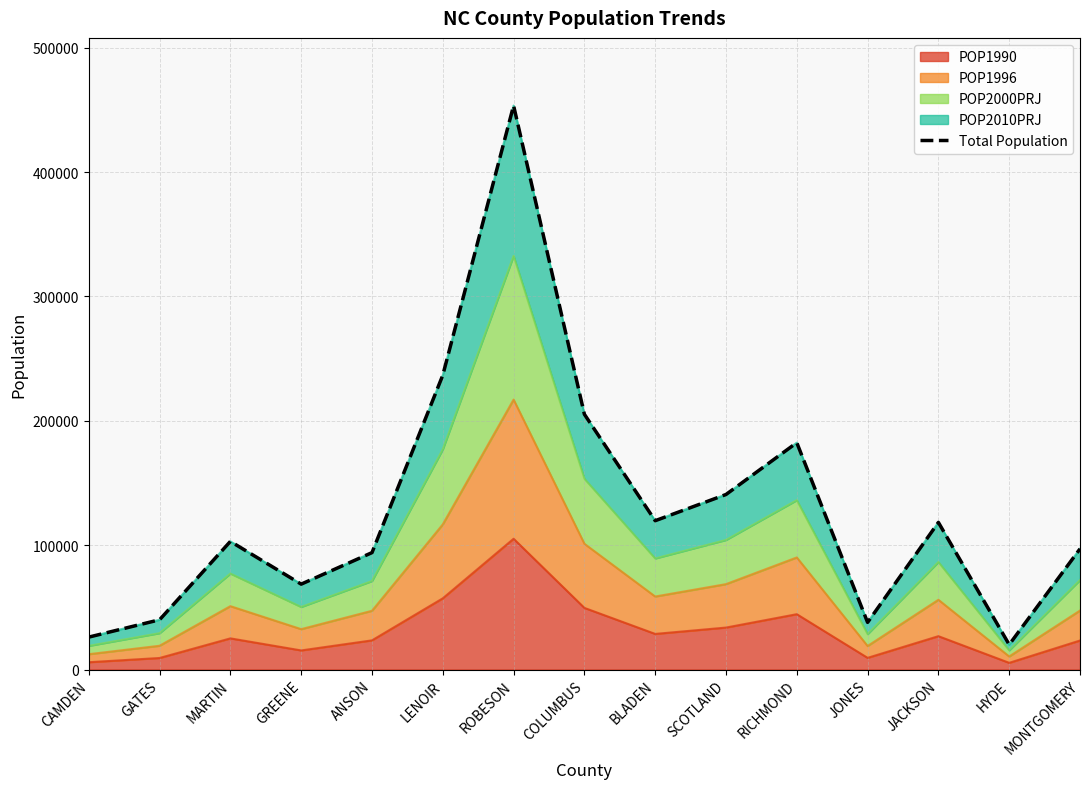

True or false: POP1990 has a value of 23474 at ANSON.

True